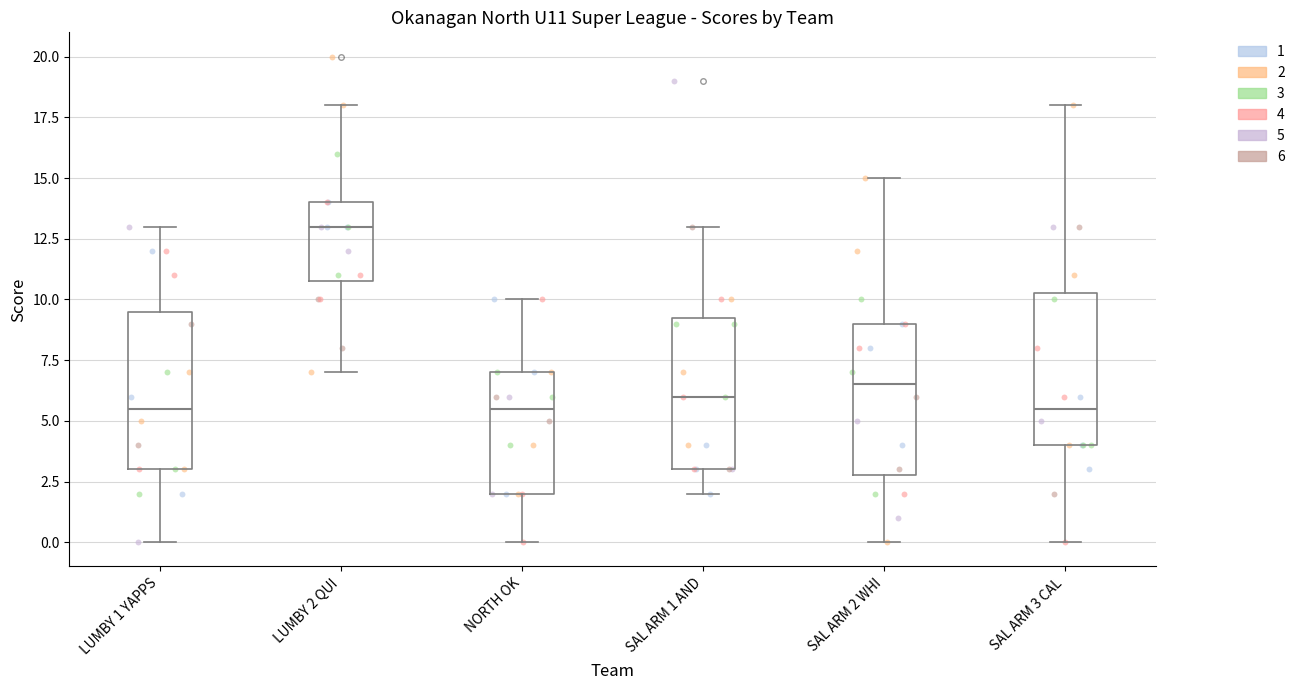

Where is the upper edge of the box for LUMBY 1 YAPPS on the y-axis? The values are not printed on the chart, so give them approximately, as read against the axis.

9.5